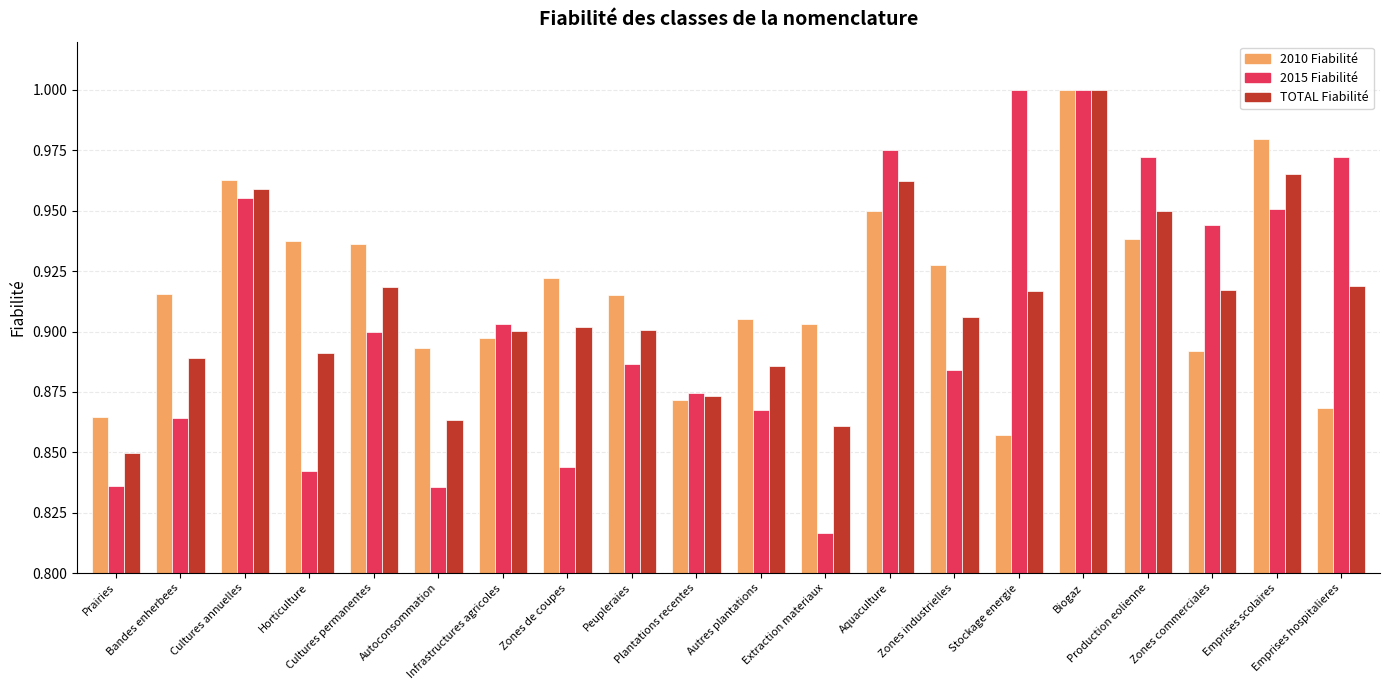

At which label is TOTAL Fiabilité closest to 0?

Prairies